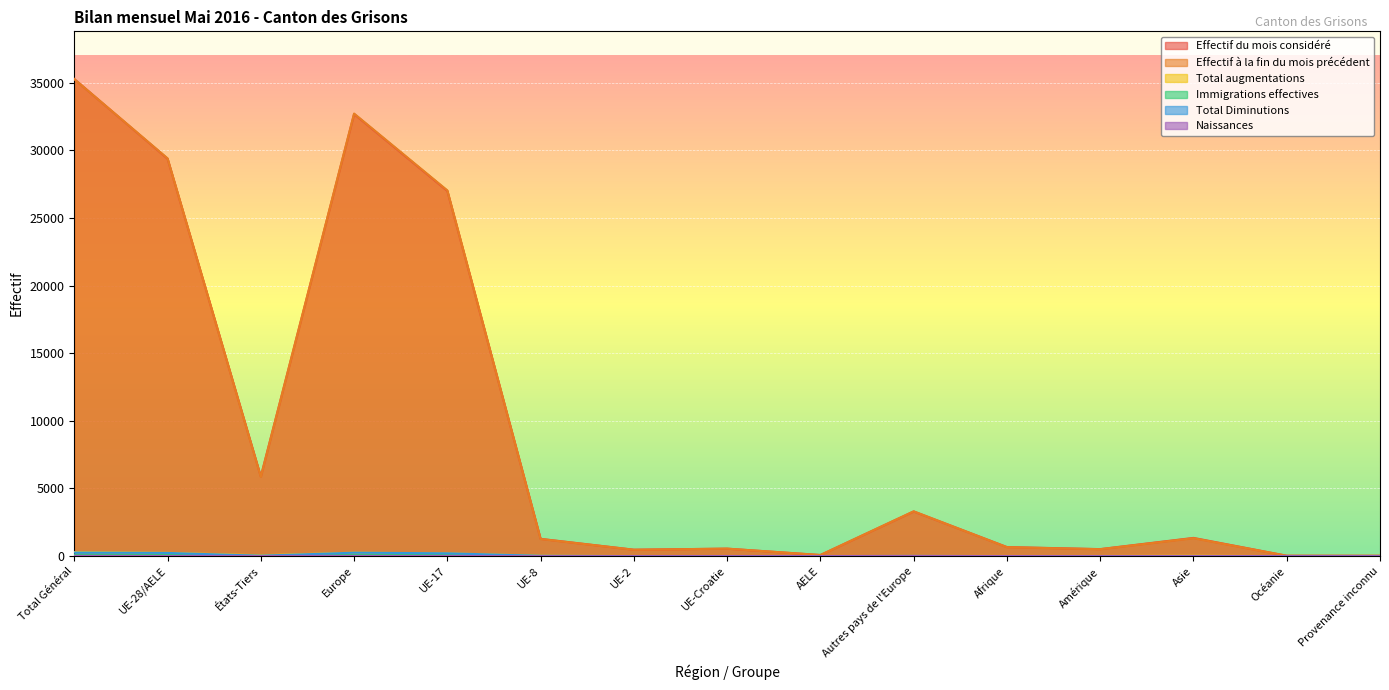

Between UE-8 and Provenance inconnu, which is larger?

UE-8